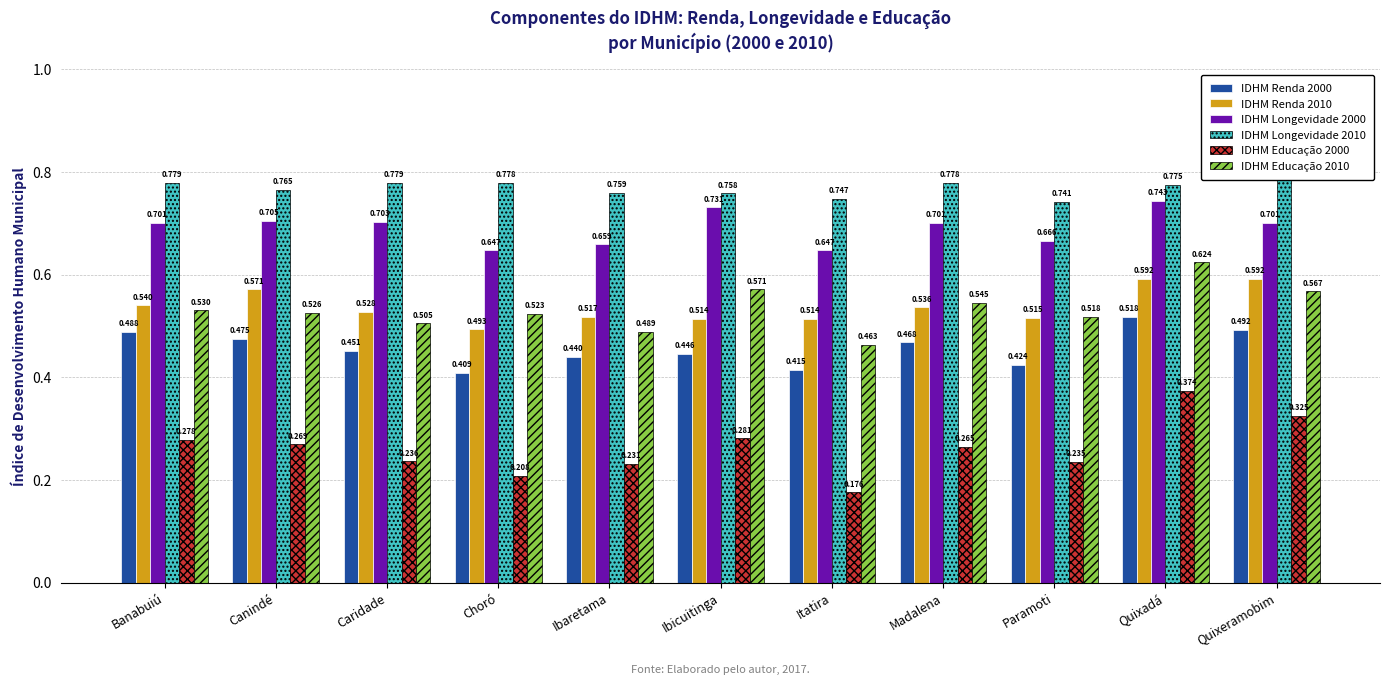

Where is IDHM Renda 2000 nearest to the value 0?

Choró